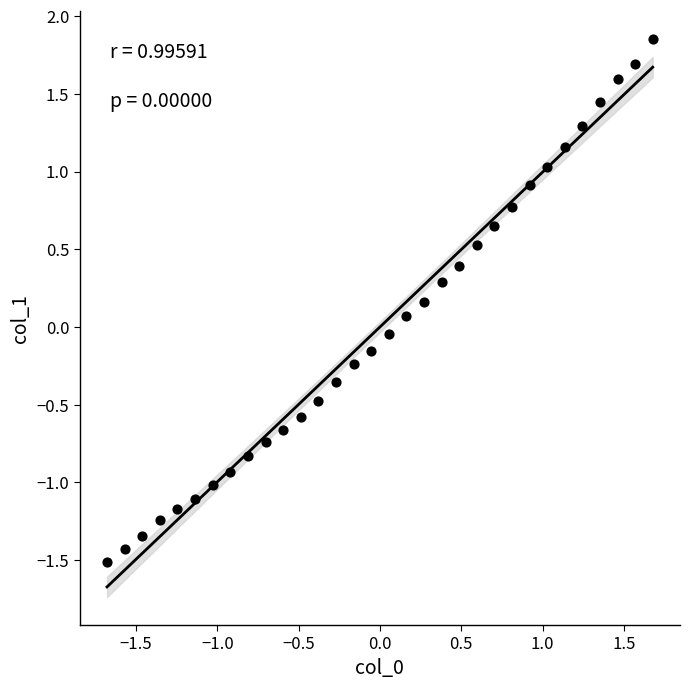

What is the range of Y values (max minus min)?

3.4